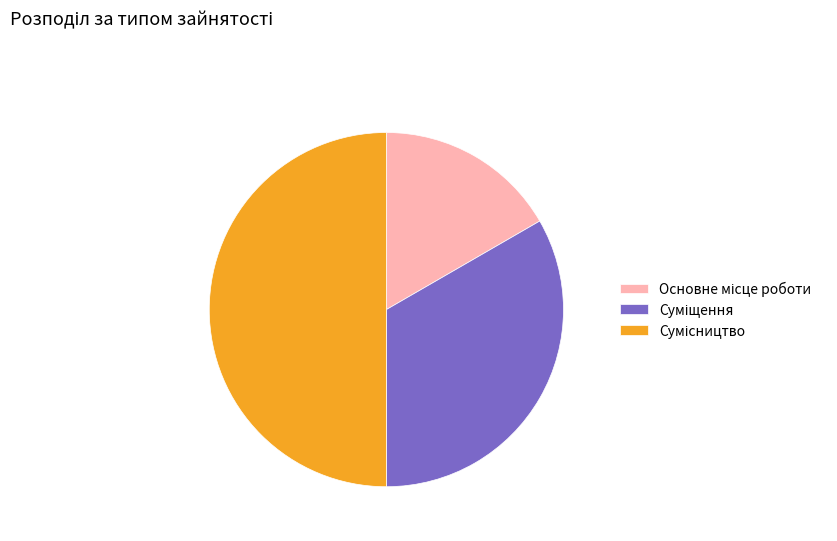

What percentage is the Основне місце роботи slice, to the nearest percent?

17%